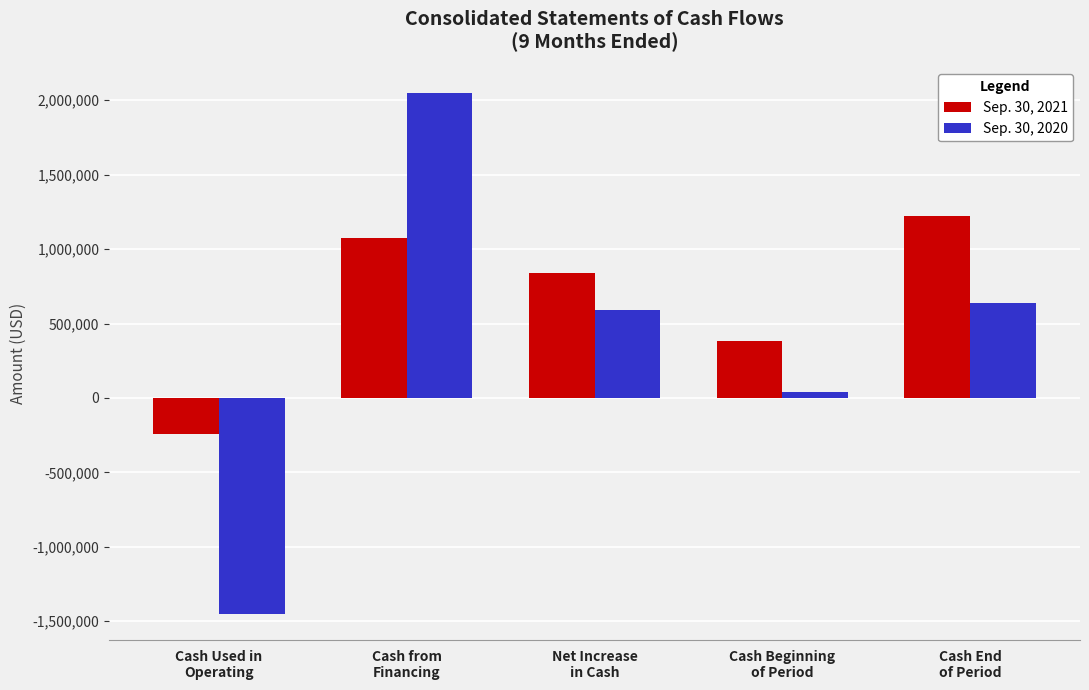

Does the chart contain any negative values?

Yes